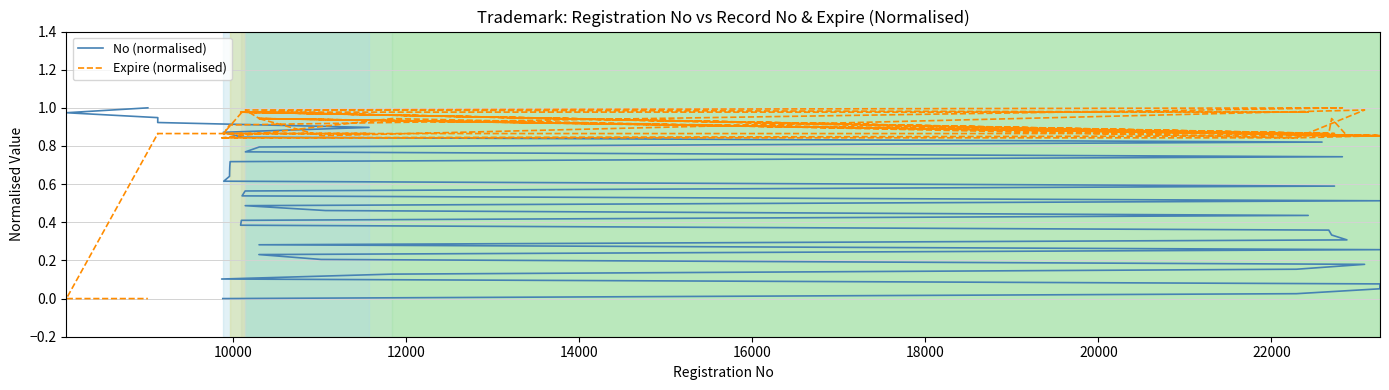

How many data points in No (normalised) are above 0?

39